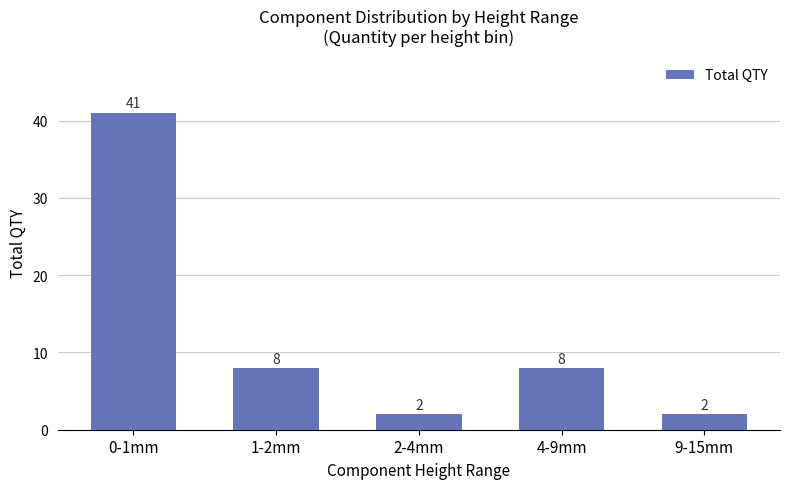

What is the minimum value shown in the chart?

2